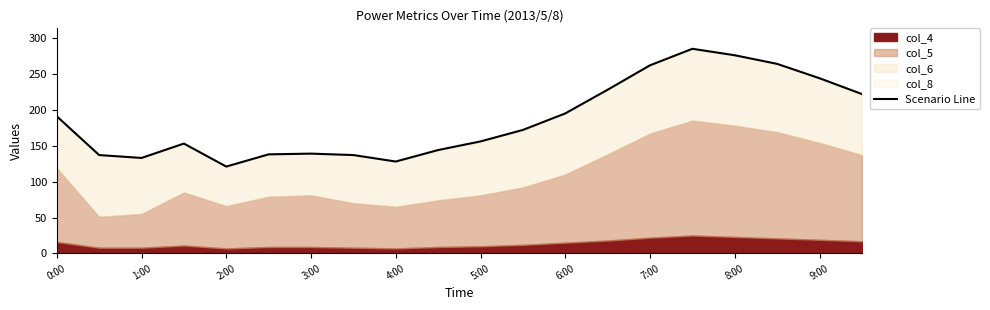

What position from the left is 2:00?

5